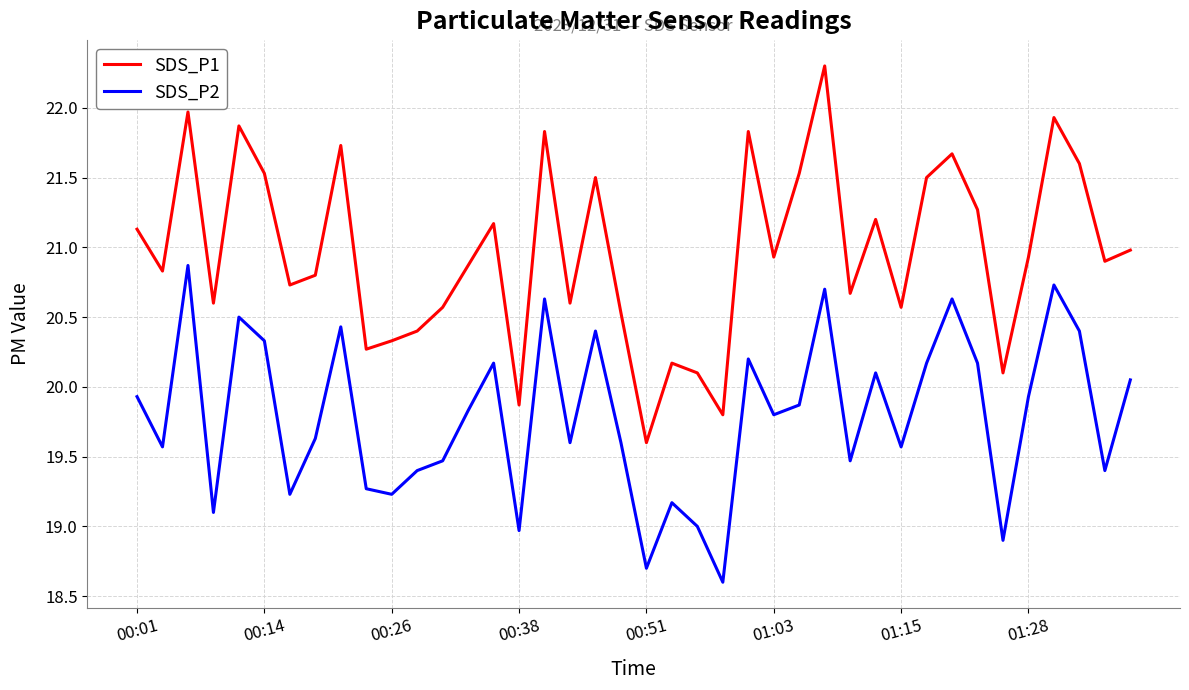

True or false: SDS_P2 has more than 2 points higher than both neighbors.

True